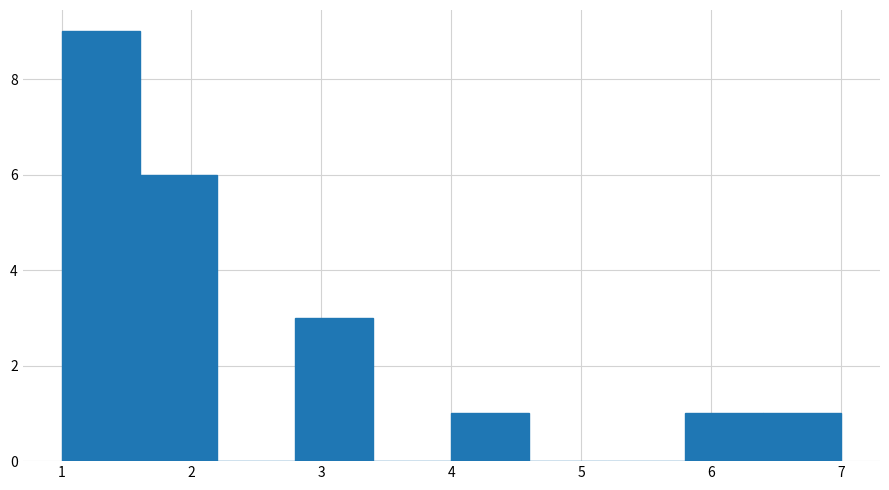

Reading left to right, transcribe this chart: for each bar, give the range it covers on the x-axis and its height. The values are not printed on the chart, so give them approximately, as read against the axis.

1.0 to 1.6: 9
1.6 to 2.2: 6
2.2 to 2.8: 0
2.8 to 3.4: 3
3.4 to 4.0: 0
4.0 to 4.6: 1
4.6 to 5.2: 0
5.2 to 5.8: 0
5.8 to 6.4: 1
6.4 to 7.0: 1